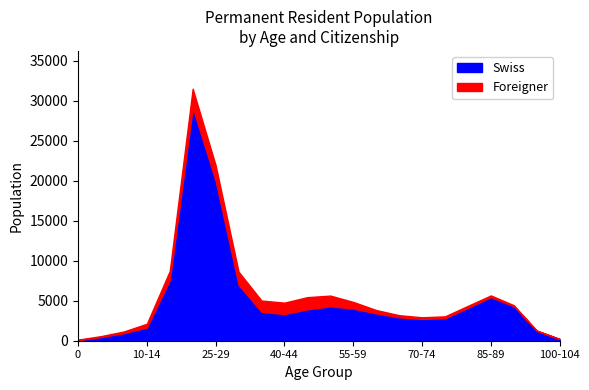

Reading right to left, transcribe all the data shown in this chart.

Swiss: 212	1249	4312	5452	4111	2806	2721	2922	3424	4016	4303	3926	3338	3605	6978	19968	29115	7576	1648	943	463	55
Foreigner: 6	30	125	207	248	238	207	269	412	830	1335	1518	1419	1414	1653	1942	2370	1144	472	215	110	83